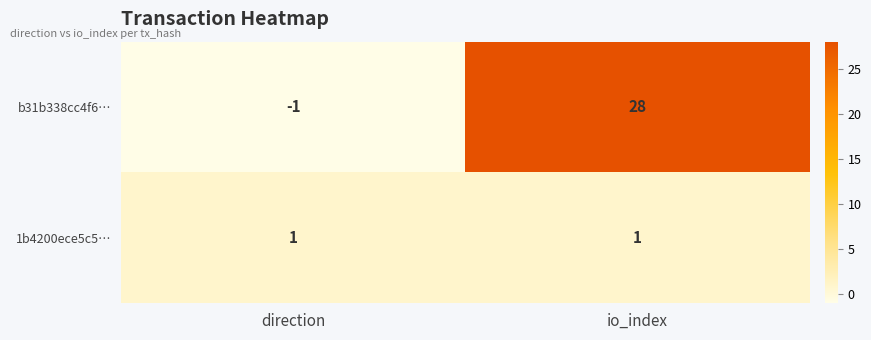

At which category is the sum across all series the highest?

io_index